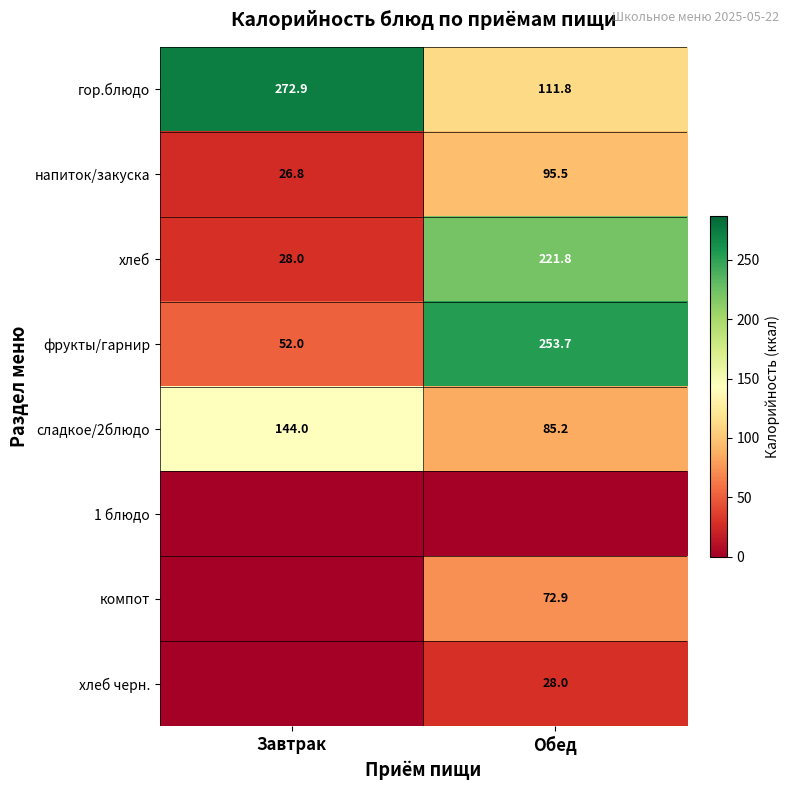

What is the sum of all хлеб values?

249.8